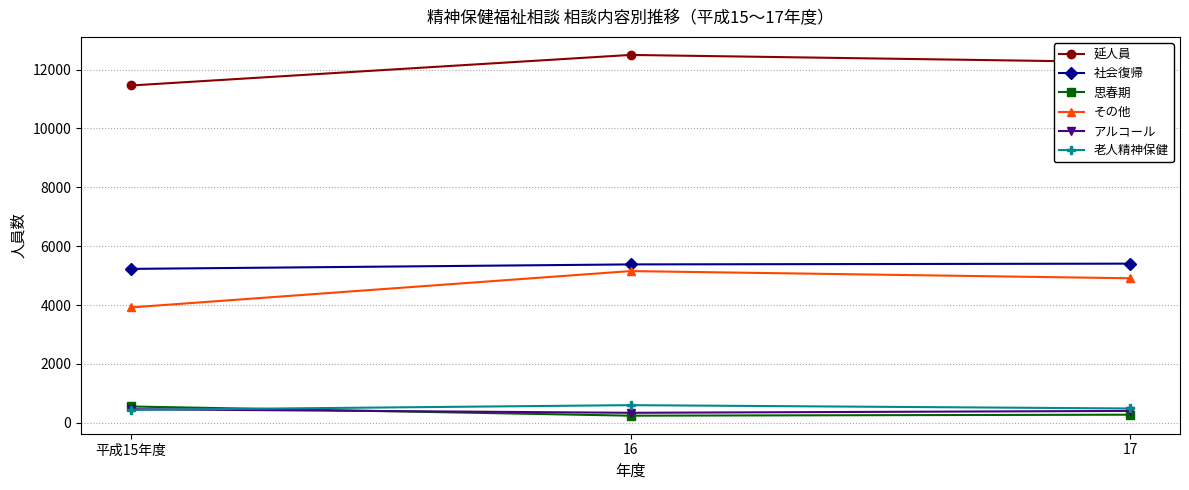

Is the value of その他 at 平成15年度 greater than the value of 社会復帰 at 平成15年度?

No